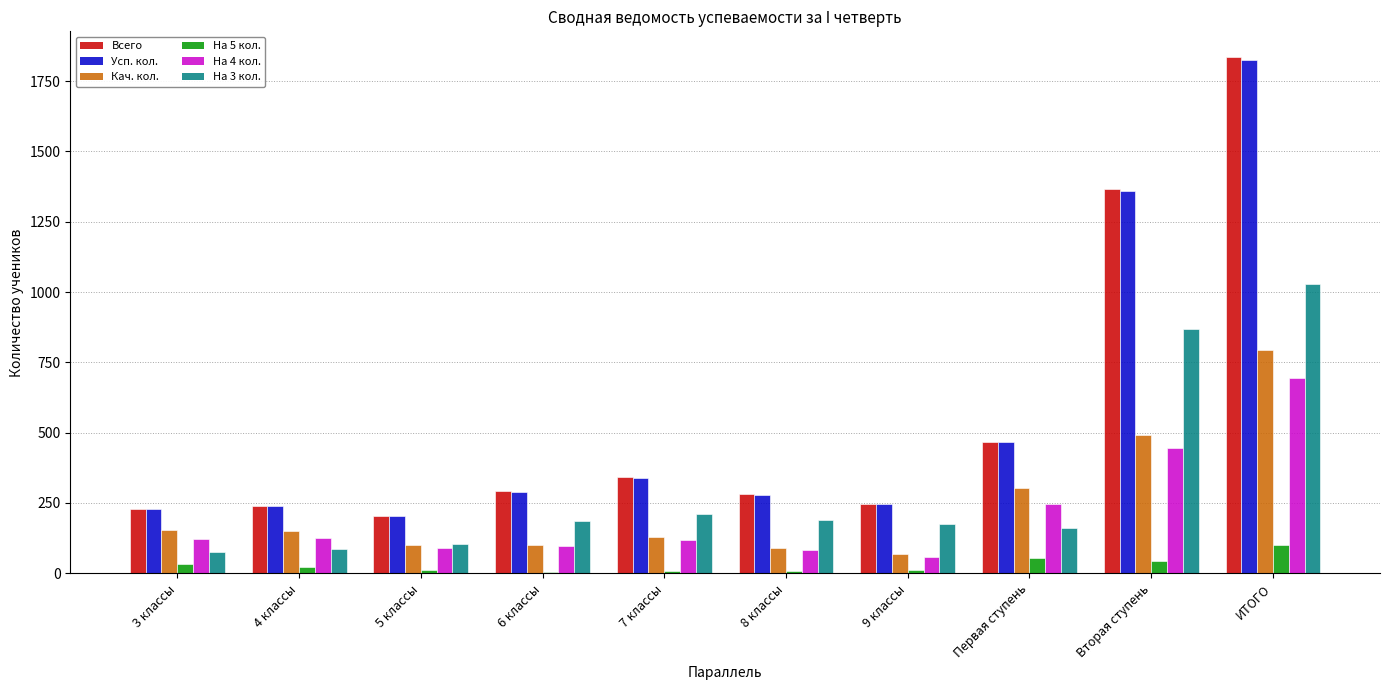

Which label corresponds to the largest value in the chart?

ИТОГО